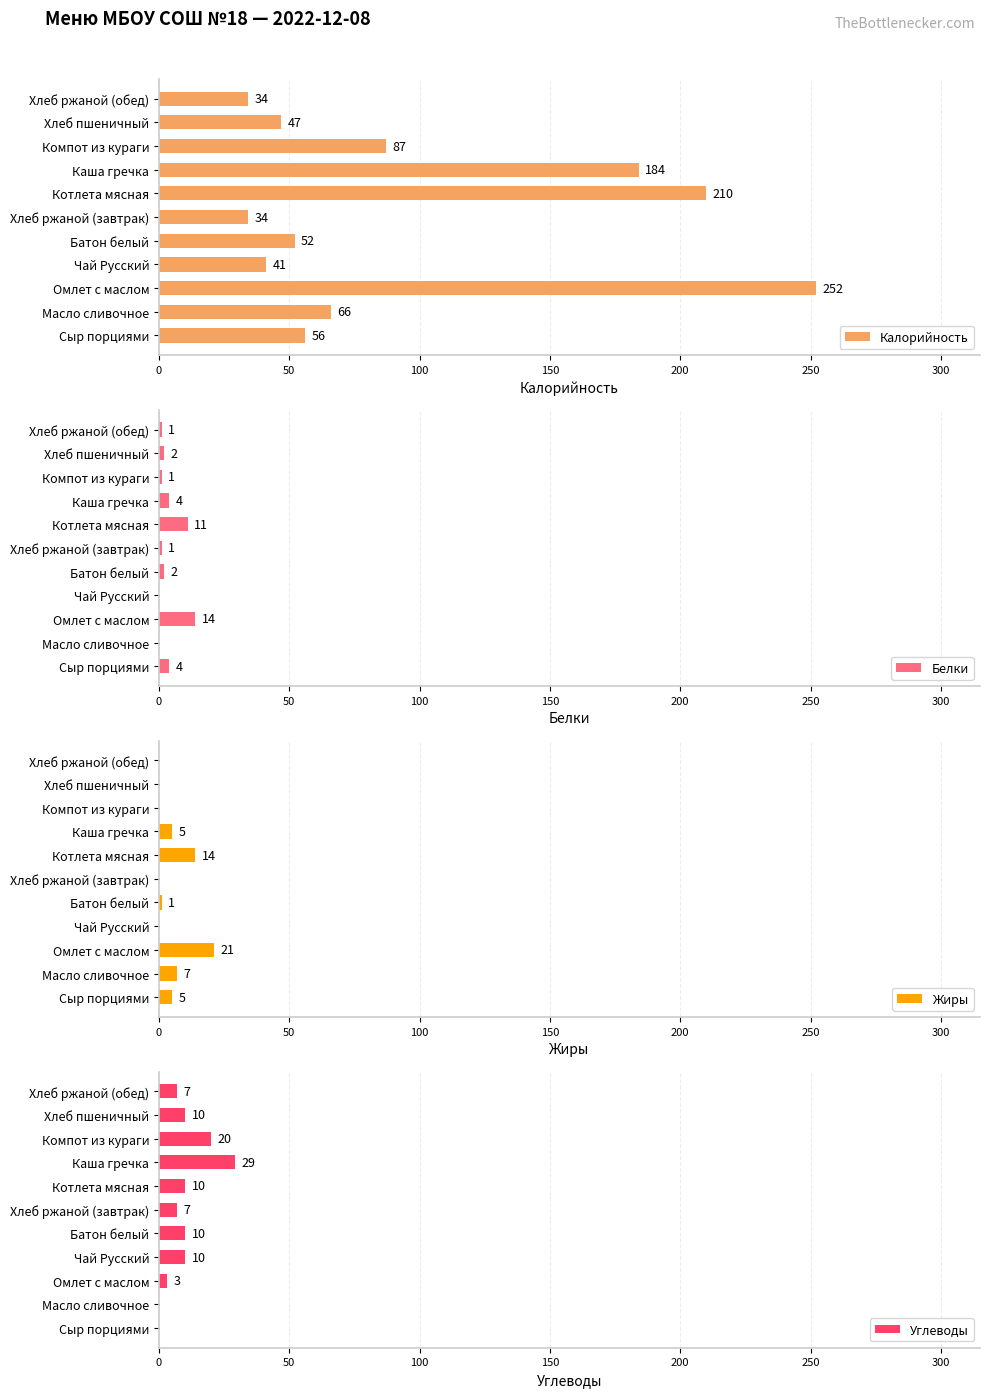

The Калорийность series shows 34 at Хлеб ржаной (завтрак). True or false?

True